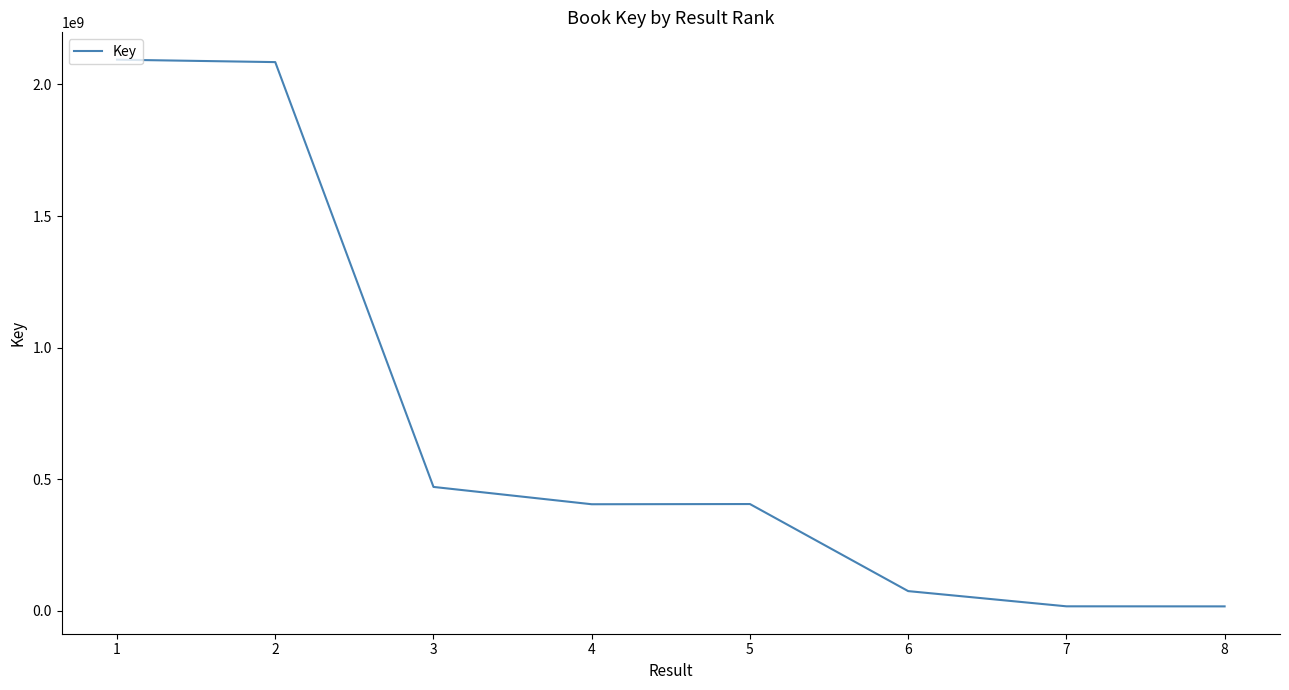

The chart shows a value of 676149676 at 3. True or false?

False